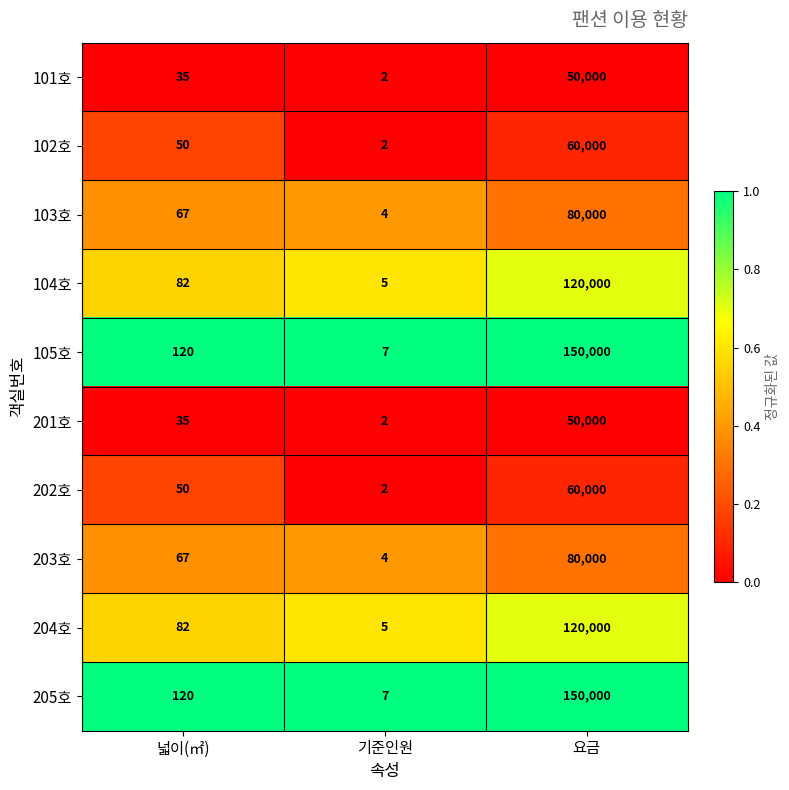

At which label is 104호 closest to 60002?

넓이(㎡)